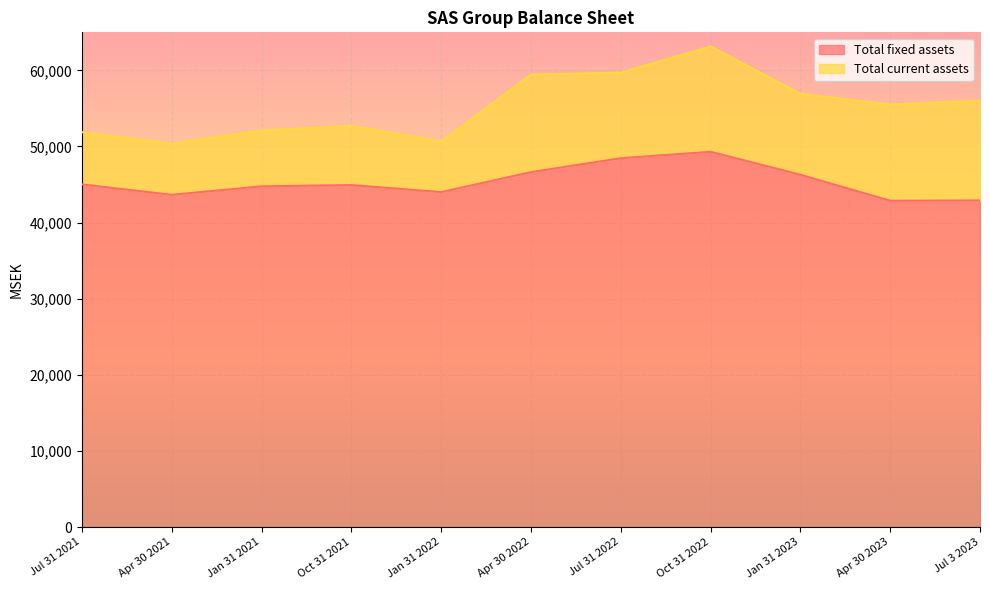

At which category does the chart reach its peak across all series?

Oct 31 2022